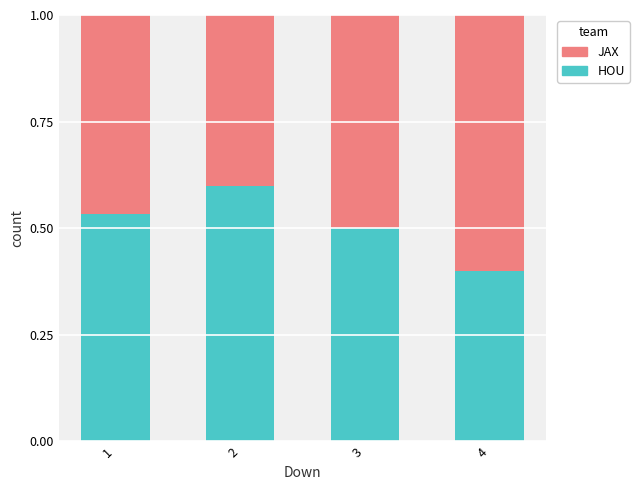

What is the sum of the HOU values at 3 and 4?

0.9